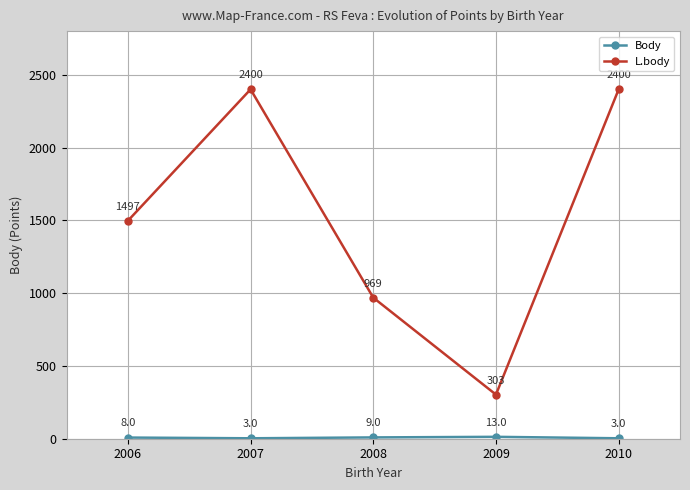

Read the L.body value at 2008.

969